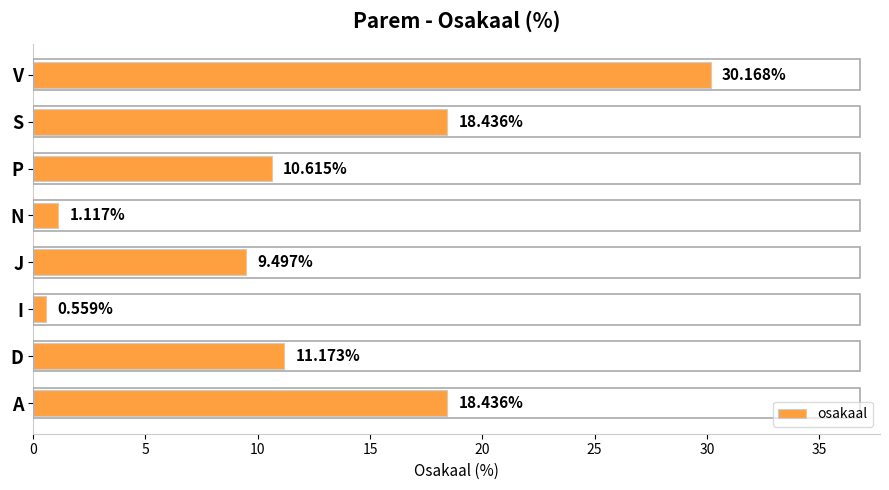

At which category does the chart reach its peak across all series?

V